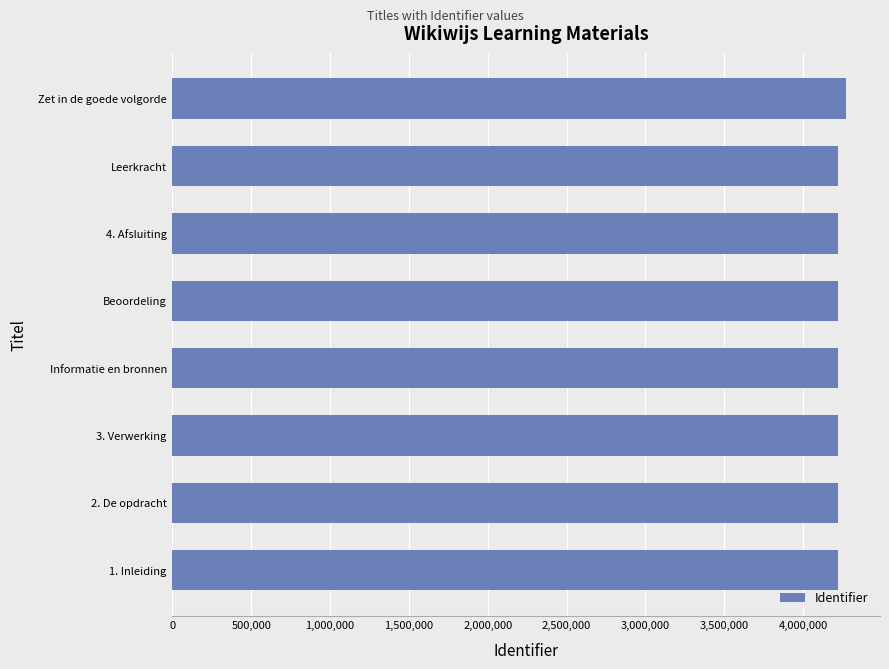

At which category does the chart reach its peak across all series?

Zet in de goede volgorde